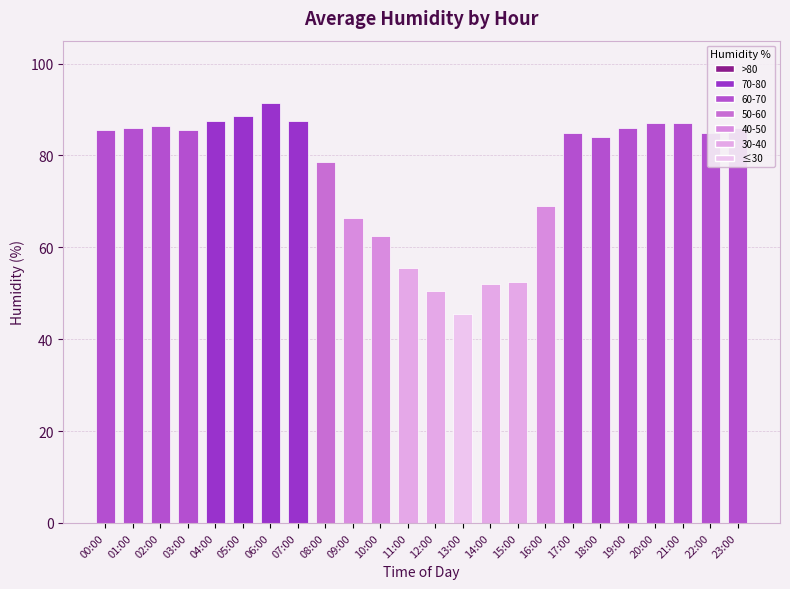

Reading left to right, extract all data points from this chart.

85.5	86.0	86.5	85.5	87.5	88.5	91.5	87.5	78.5	66.5	62.5	55.5	50.5	45.5	52.0	52.5	69.0	85.0	84.0	86.0	87.0	87.0	85.0	86.0